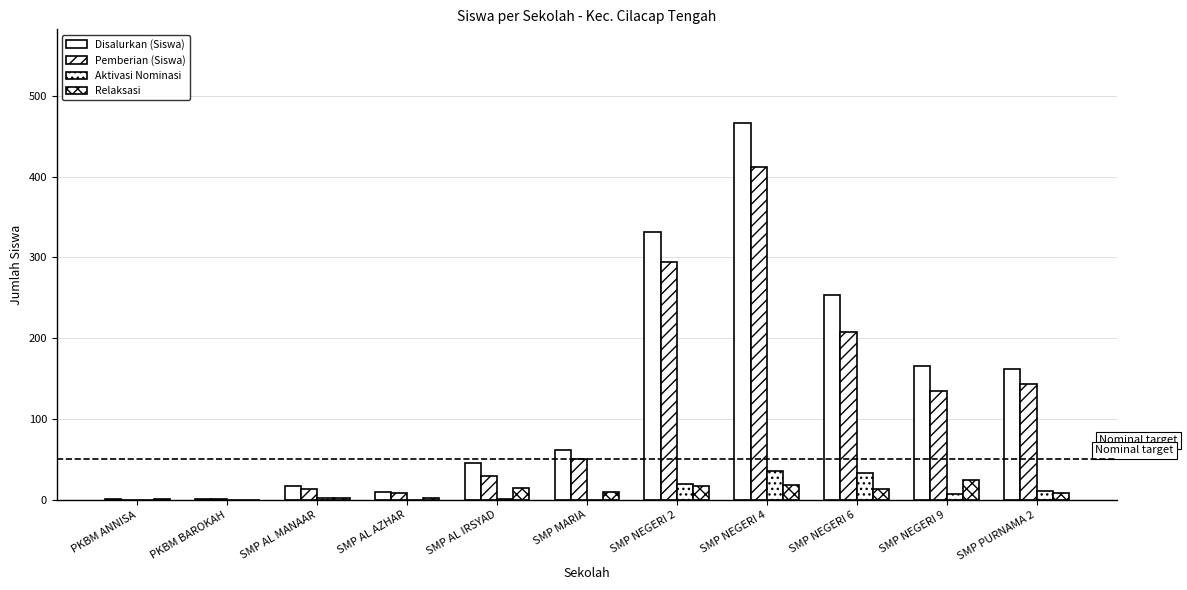

The value of Relaksasi at PKBM ANNISA is 0. True or false?

False